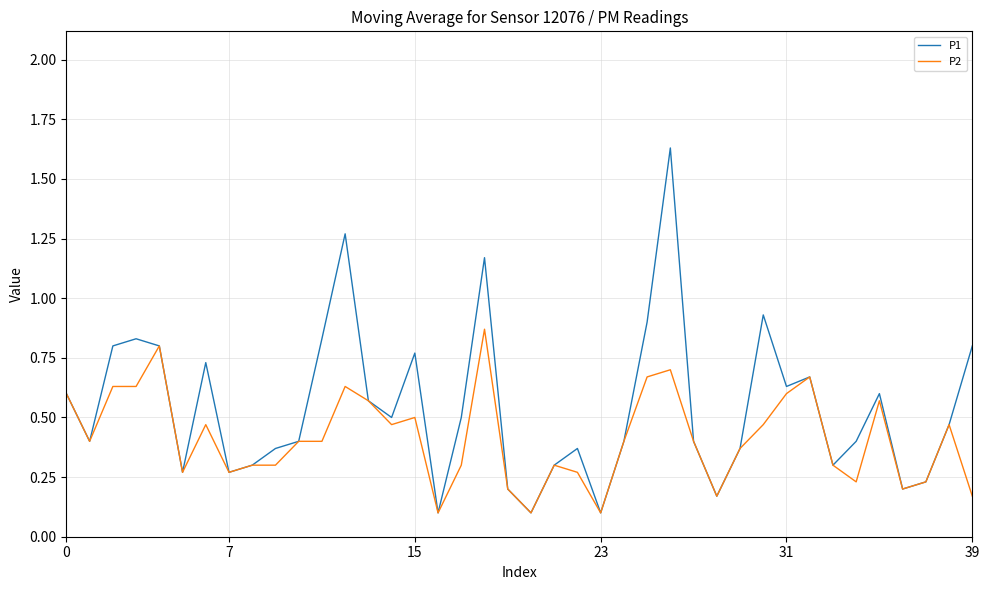

What are all the series names shown in the legend?

P1, P2